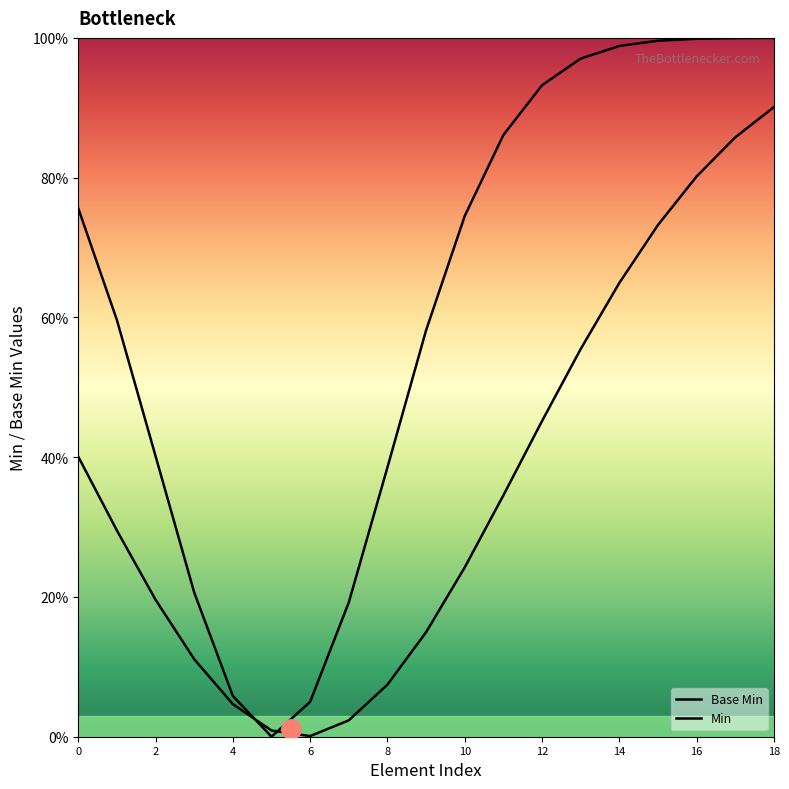

Count the number of categories in the chart.

19